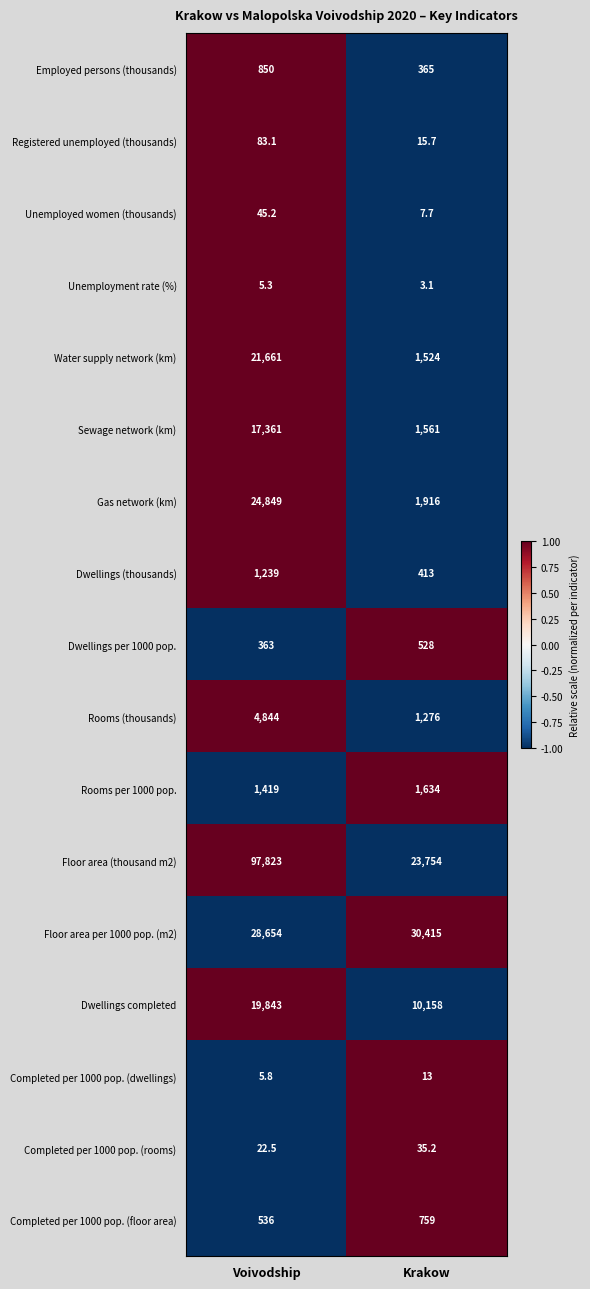

What is the total value across all series at Voivodship?

219603.9